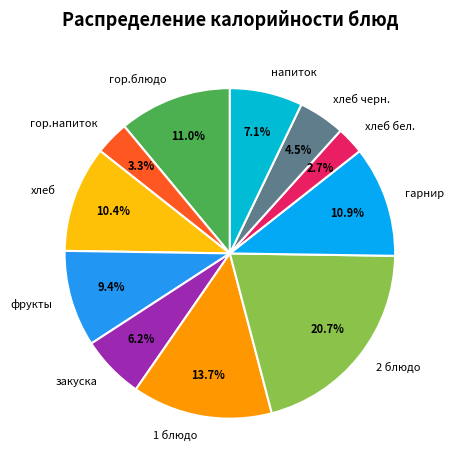

To the nearest percent, what is the difference between the гарнир and 1 блюдо slice percentages?

3%